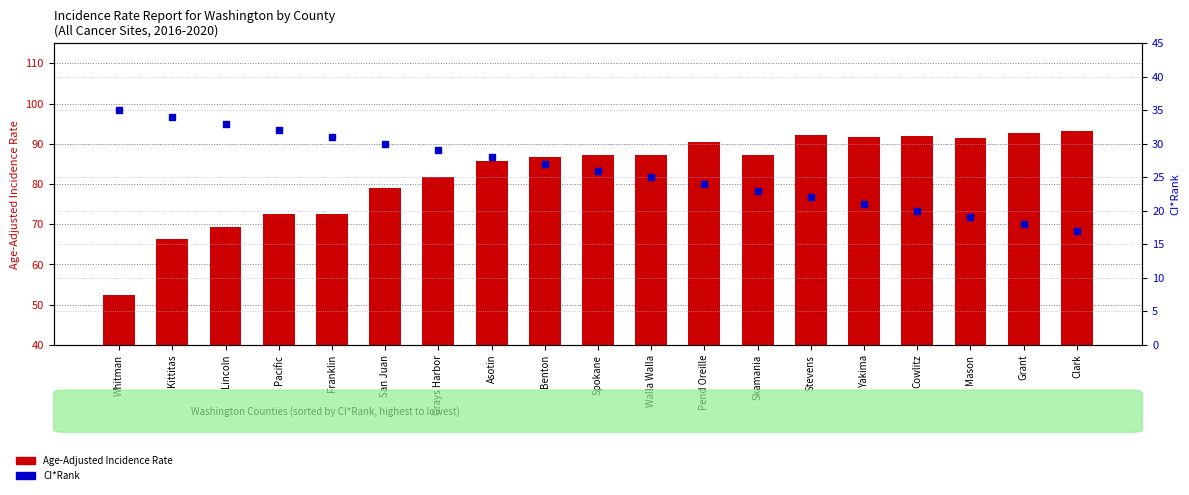

At which category is the sum across all series the highest?

Pend Oreille